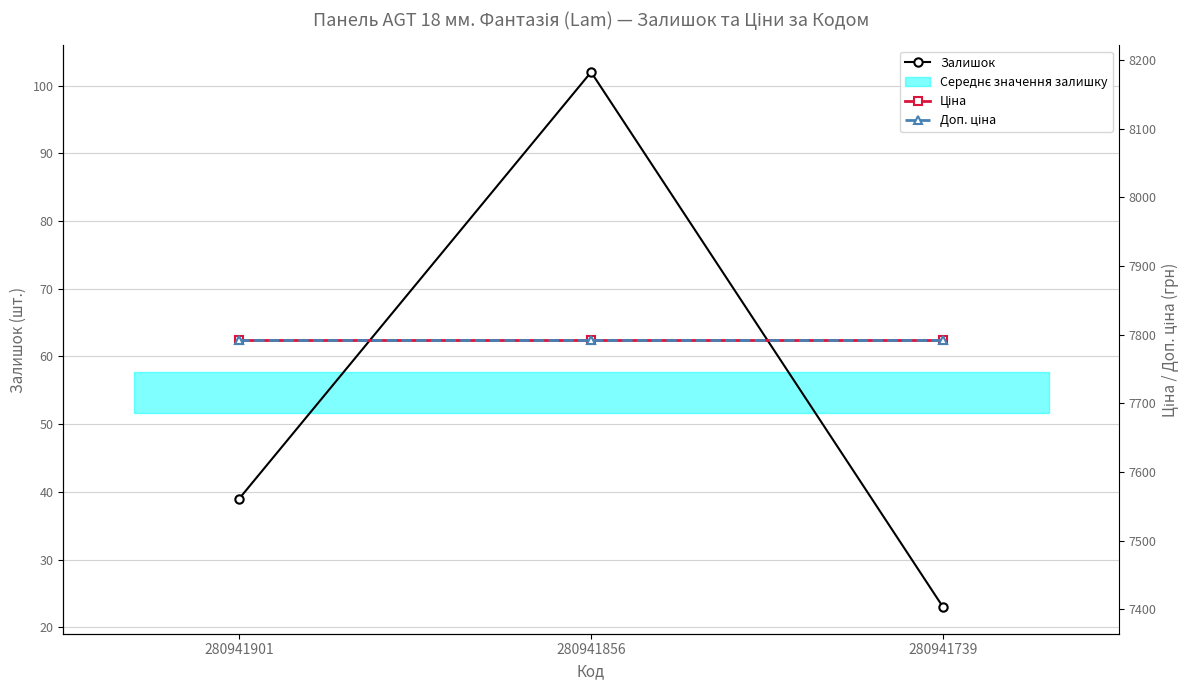

What is the total value across all series at 280941856?

15687.9